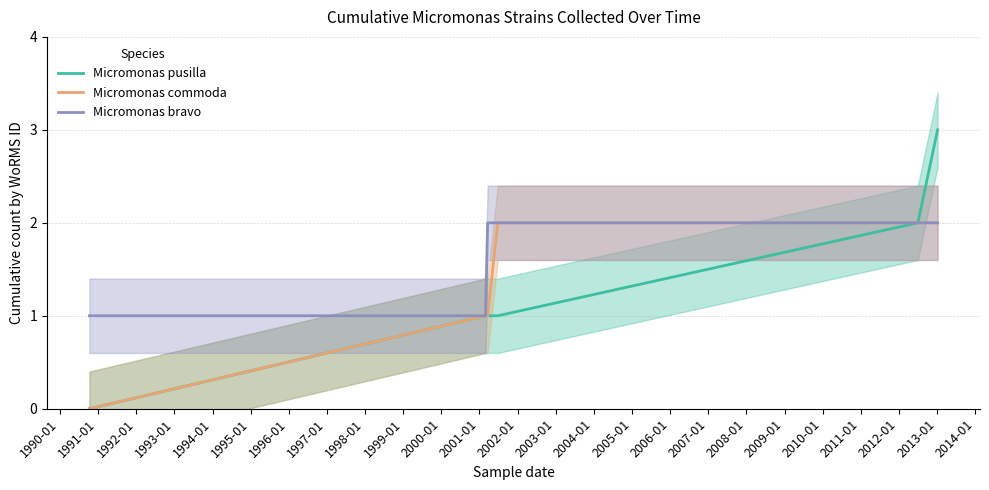

True or false: Micromonas commoda has more than 0 points higher than both neighbors.

False